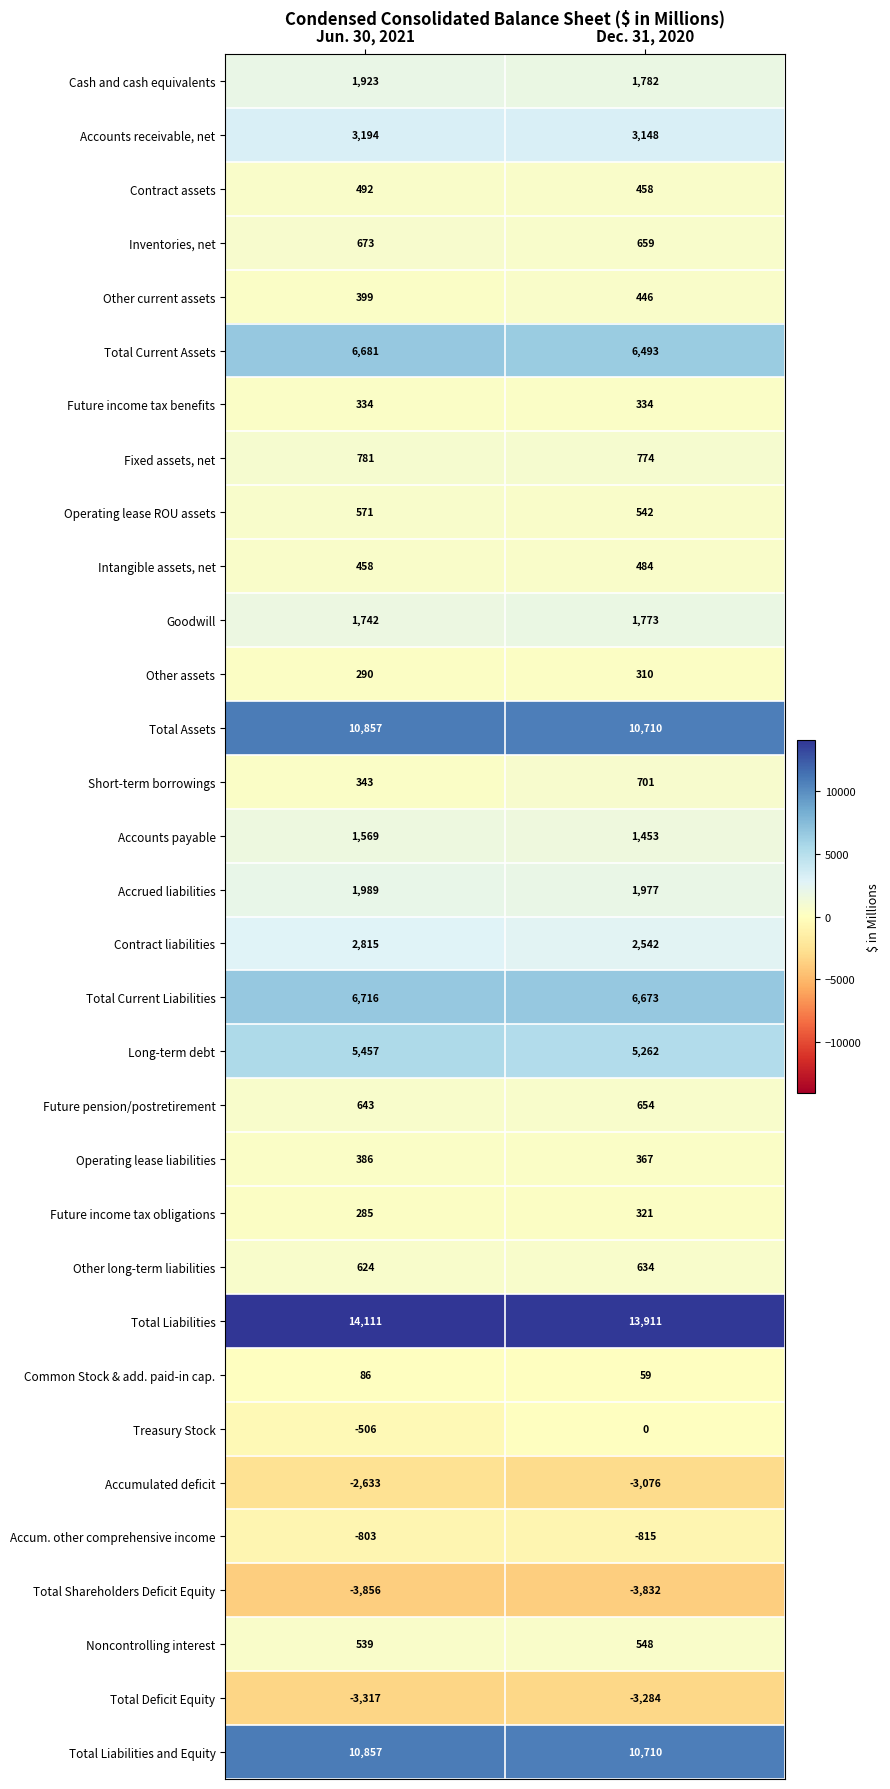

What is the difference between the Total Assets values at Jun. 30, 2021 and Dec. 31, 2020?

147